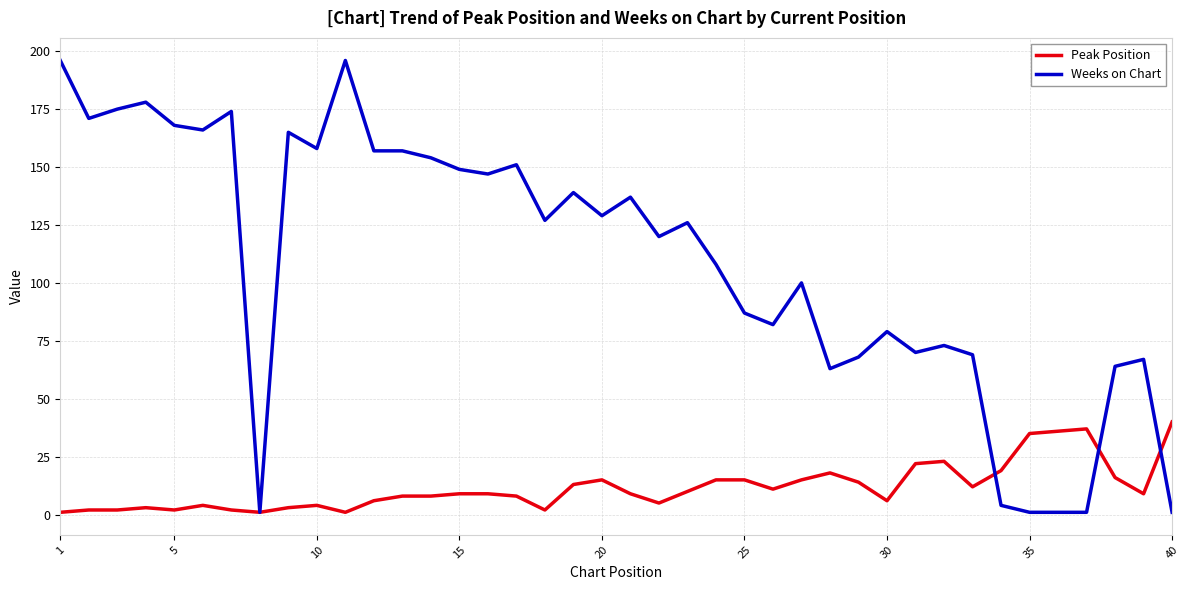

Which series has the largest total across all categories?

Weeks on Chart